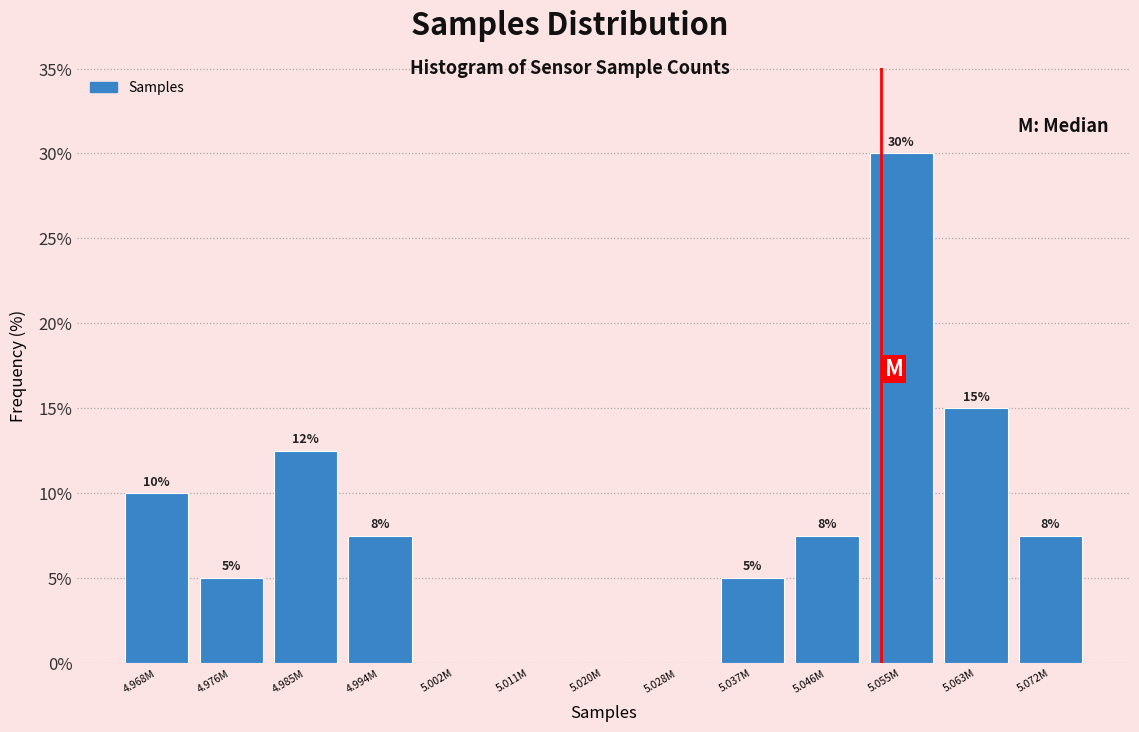

What is the approximate value at 5.037M?

5.0